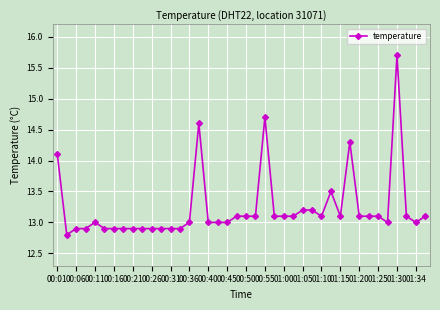

What is the difference between the second highest and minimum values?

1.9